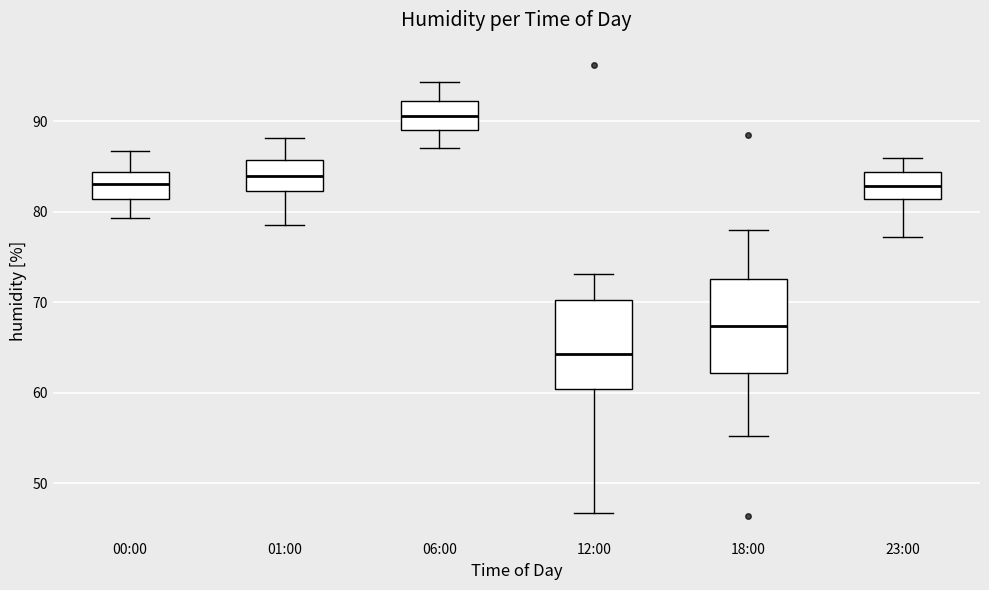

Reading left to right, read every box against the y-axis: the position of its median line, the range the box covers, and the ends of its whiskers. The values are not printed on the chart, so give them approximately, as read against the axis.

00:00: median 83, box 81 to 84, whiskers 79 to 87
01:00: median 84, box 82 to 86, whiskers 79 to 88
06:00: median 91, box 89 to 92, whiskers 87 to 94
12:00: median 64, box 60 to 70, whiskers 47 to 73
18:00: median 67, box 62 to 73, whiskers 55 to 78
23:00: median 83, box 81 to 84, whiskers 77 to 86